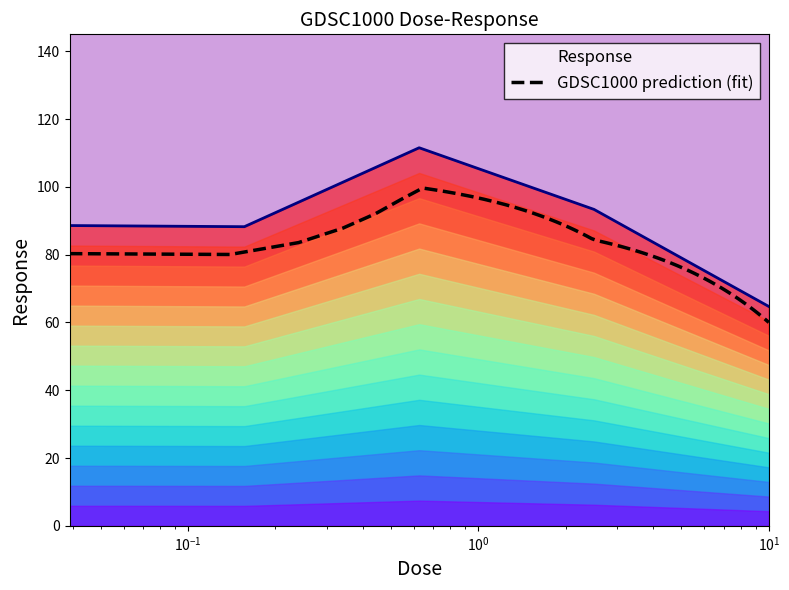

Where is the first local minimum?

0.15625